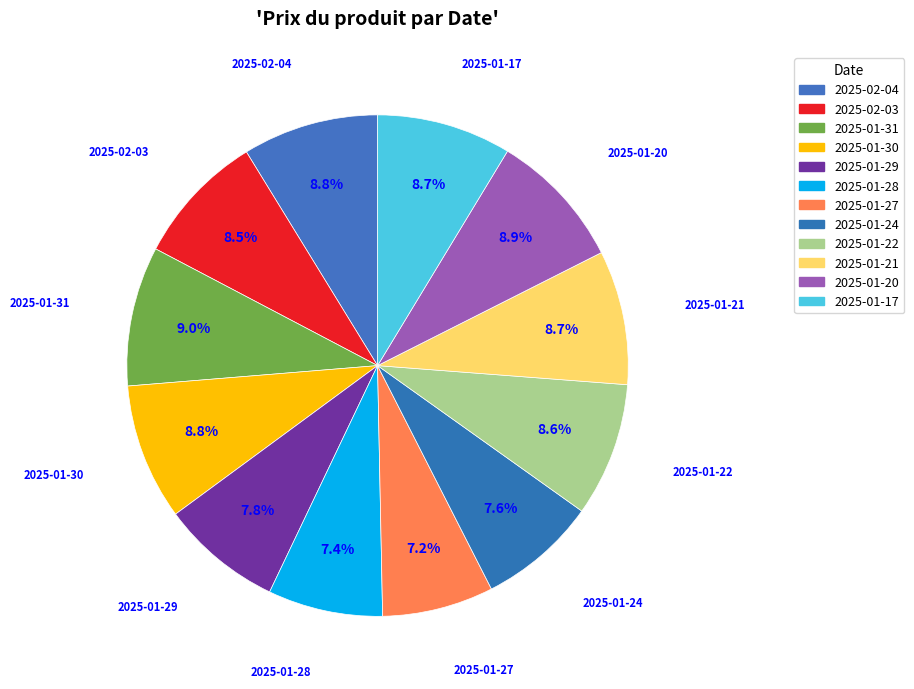

Count the number of slices in the pie.

12